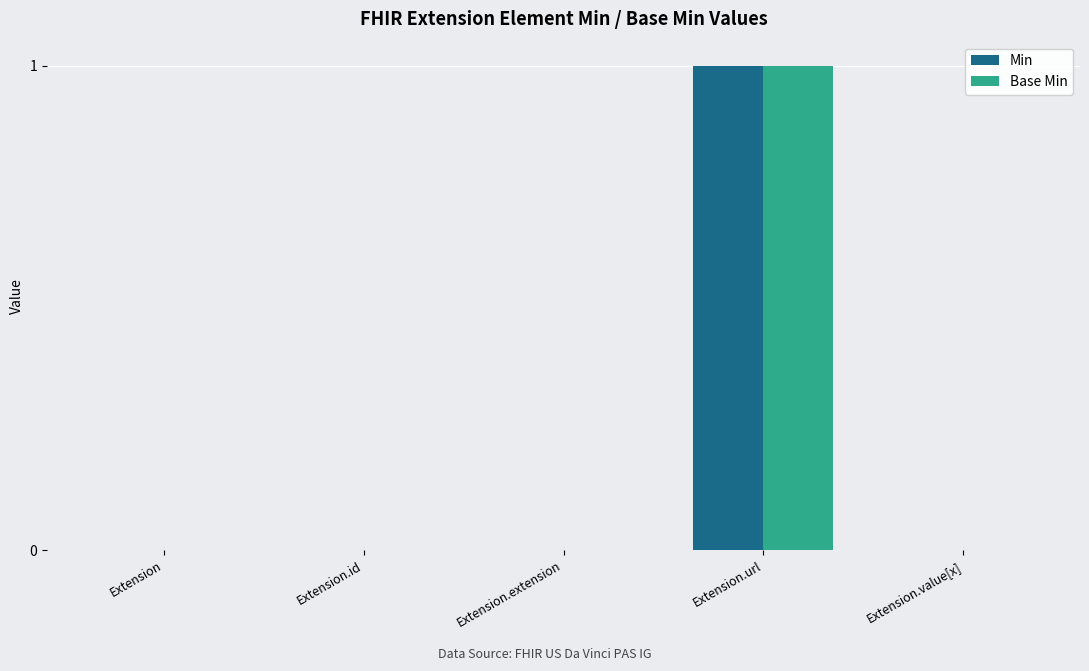

At which category is the sum across all series the highest?

Extension.url